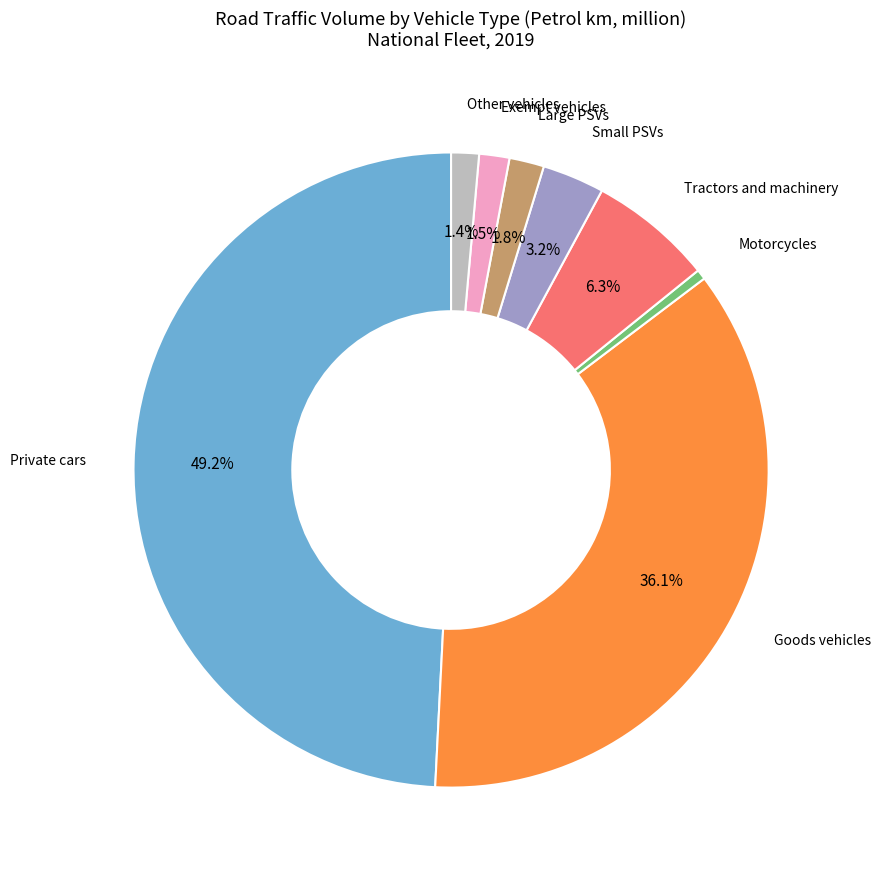

Is there a majority slice in this chart?

No